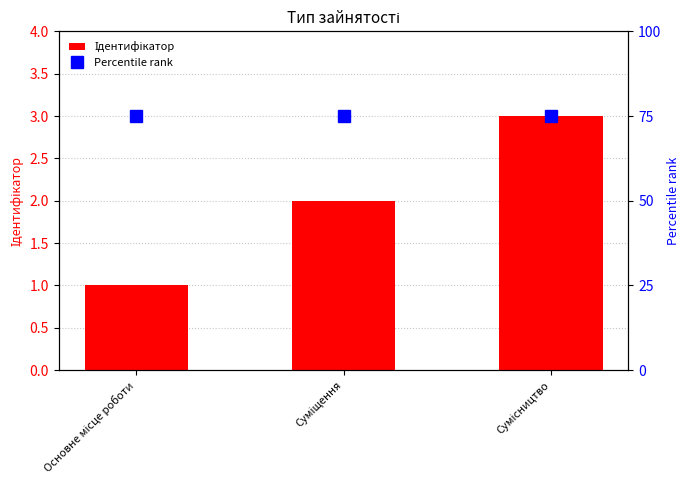

Rank the series by their maximum value, from highest to lowest.

Percentile rank, Ідентифікатор